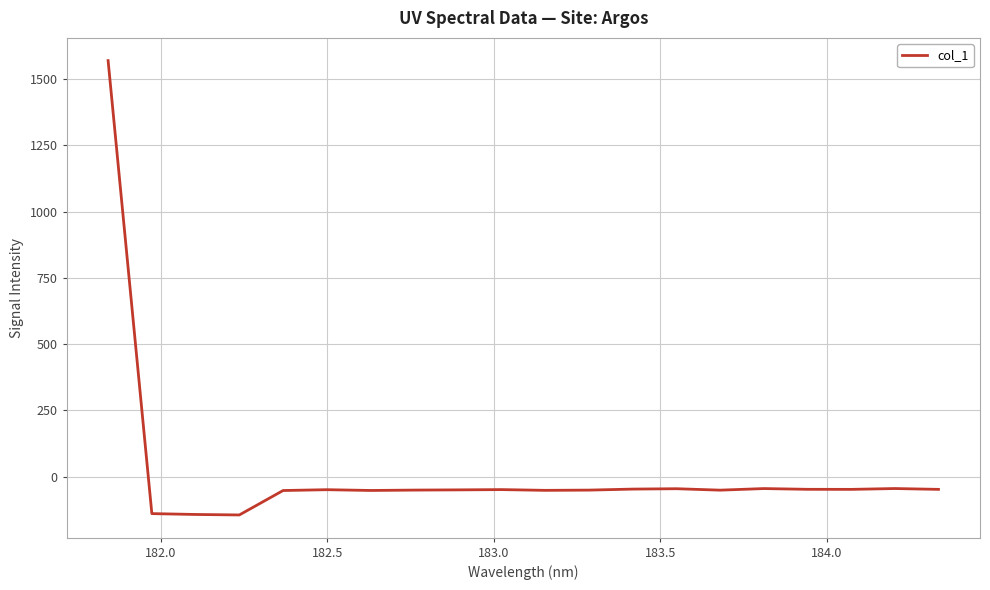

How many values are below -48?

12